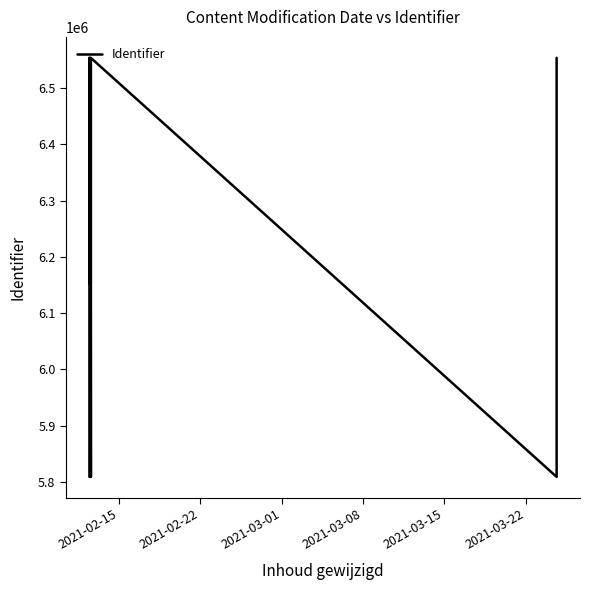

How many interior local peaks (higher than both neighbors) does the data have?

4